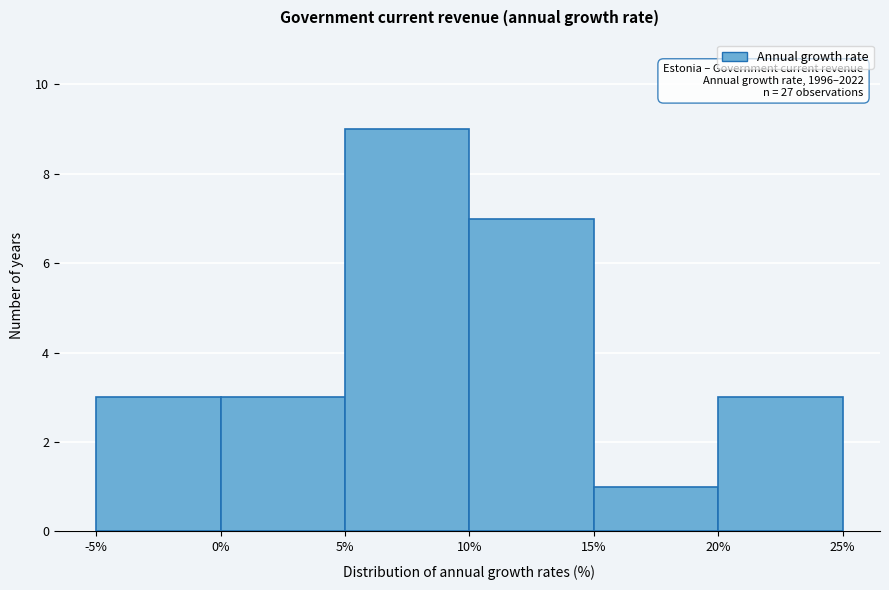

Which range on the x-axis has the tallest bar?

5% to 10%